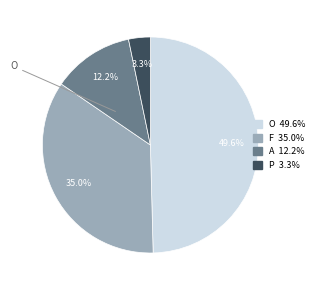

Count the number of slices in the pie.

4